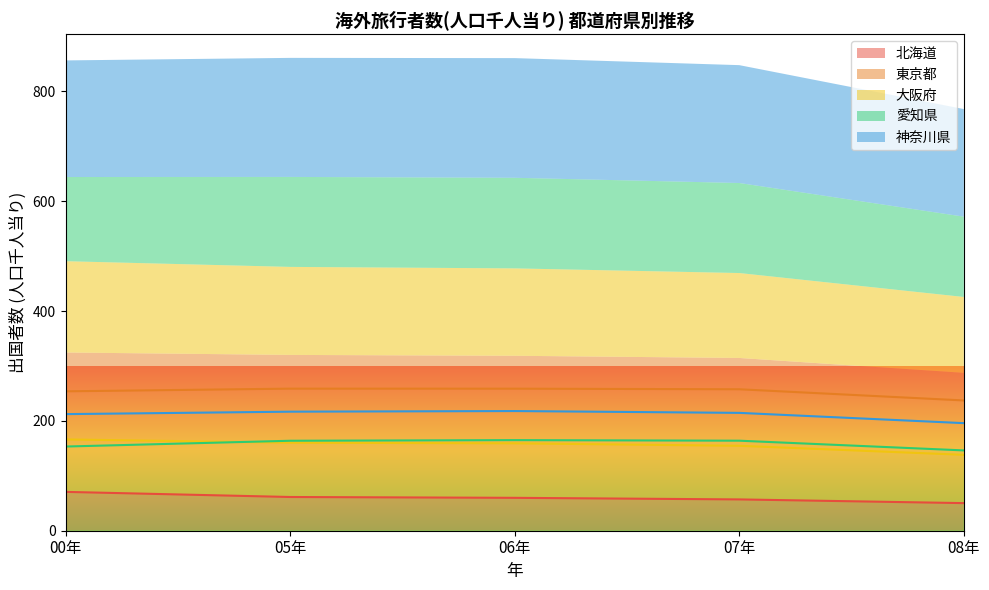

True or false: 神奈川県 and 大阪府 cross at least once.

False